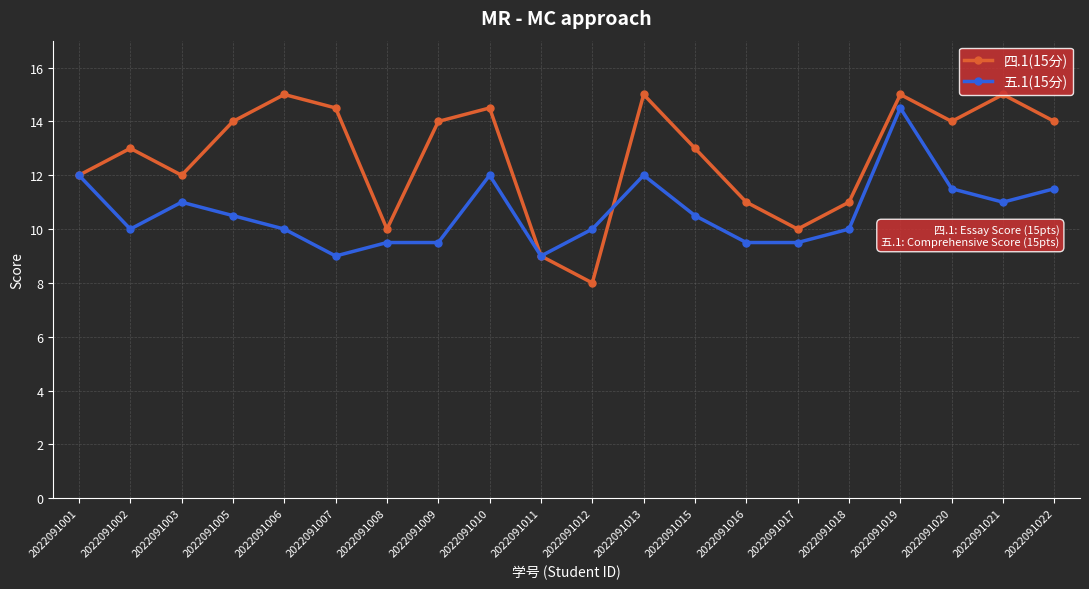

True or false: 四.1(15分) has more than 0 interior local peaks.

True